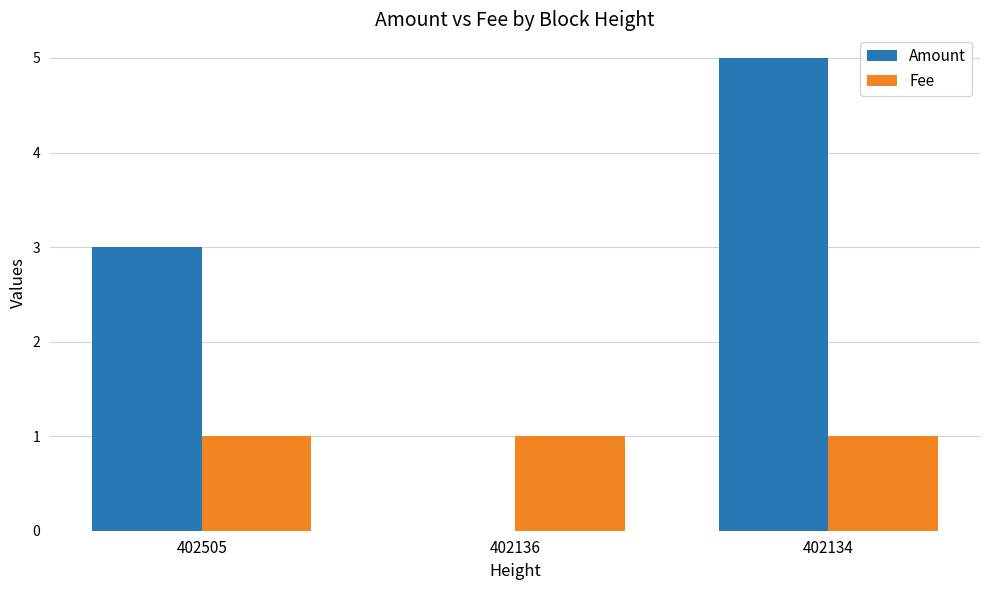

What is the average value of the Amount series?

3